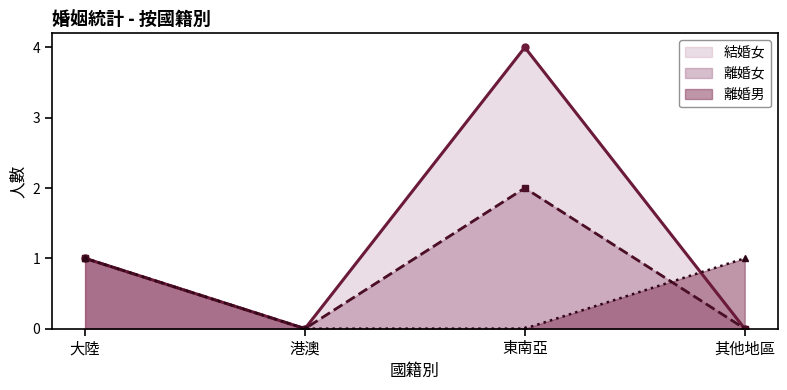

How many times do 結婚女 and 離婚男 cross each other?

1